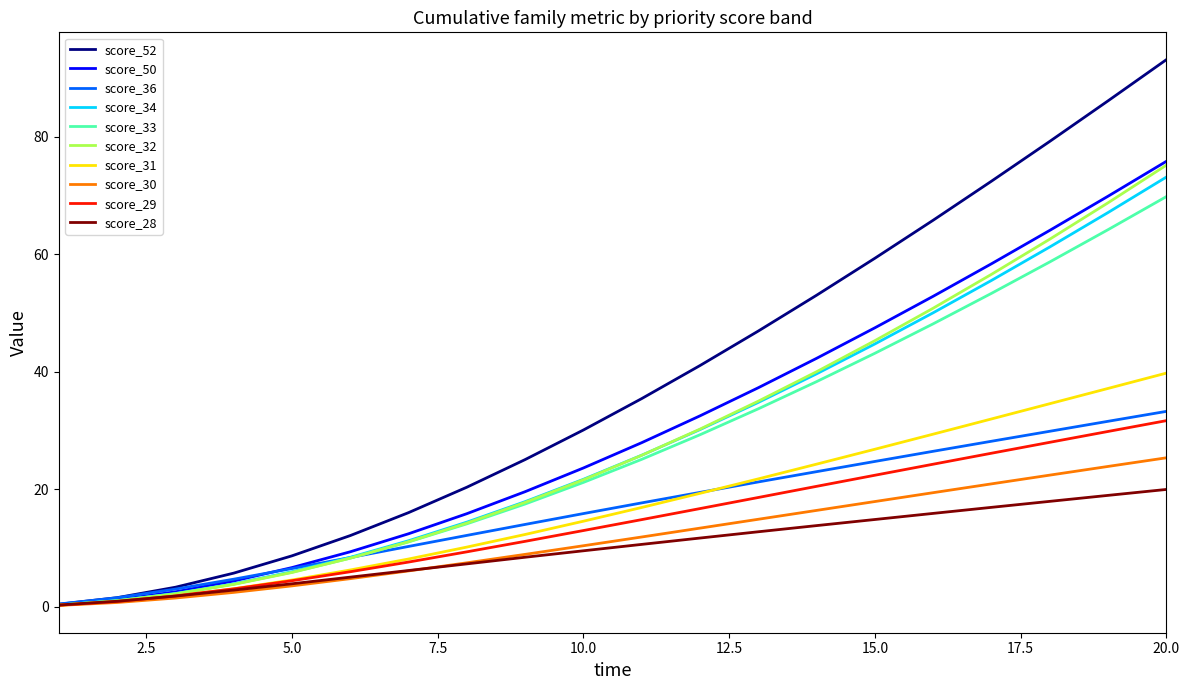

Which series has the largest total across all categories?

score_52